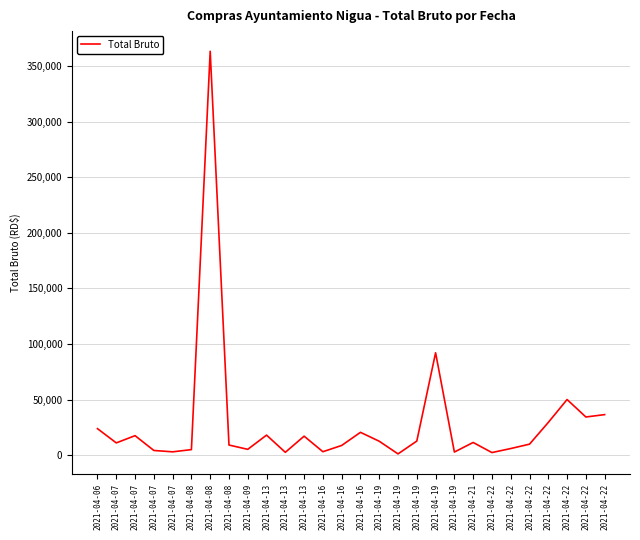

At which label does the data first exceed 11385?

2021-04-06